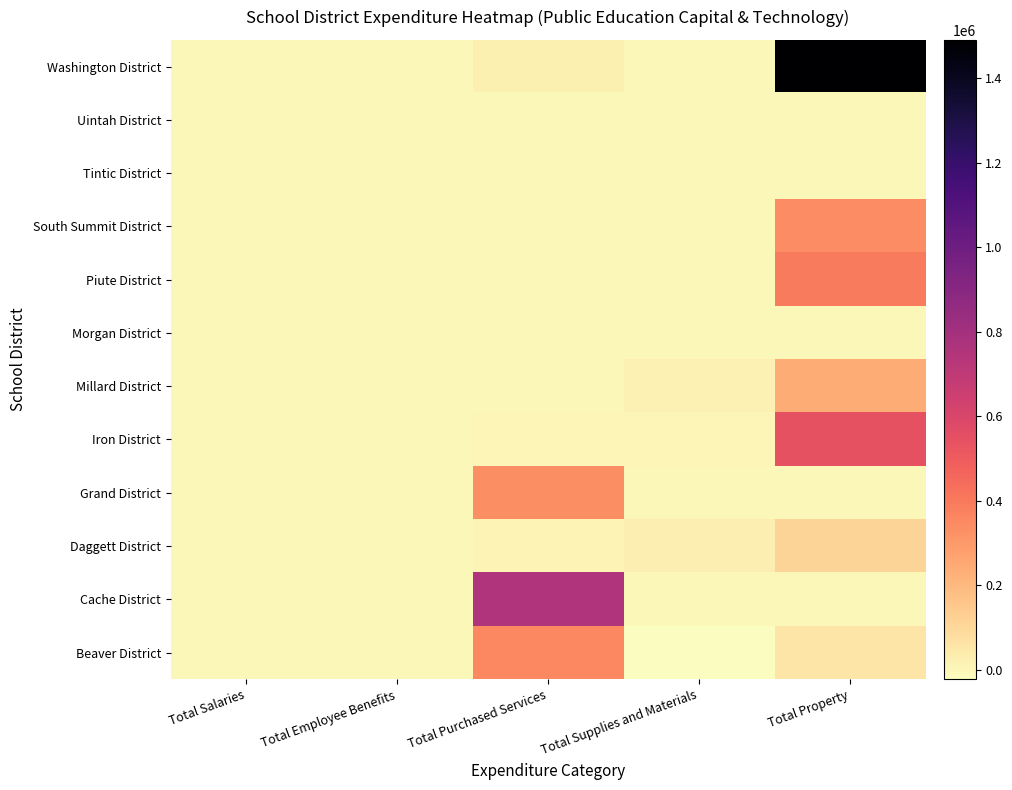

At which category is the sum across all series the highest?

Total Property